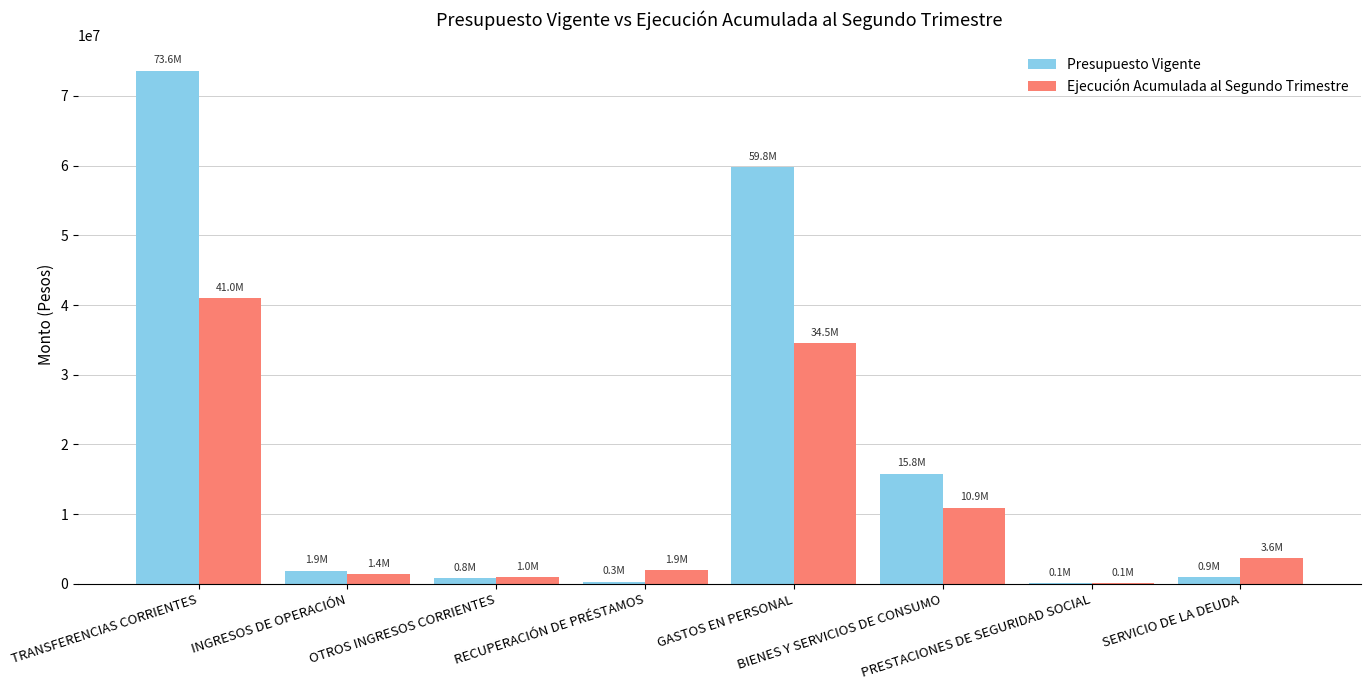

What is the sum of all Presupuesto Vigente values?

153307043